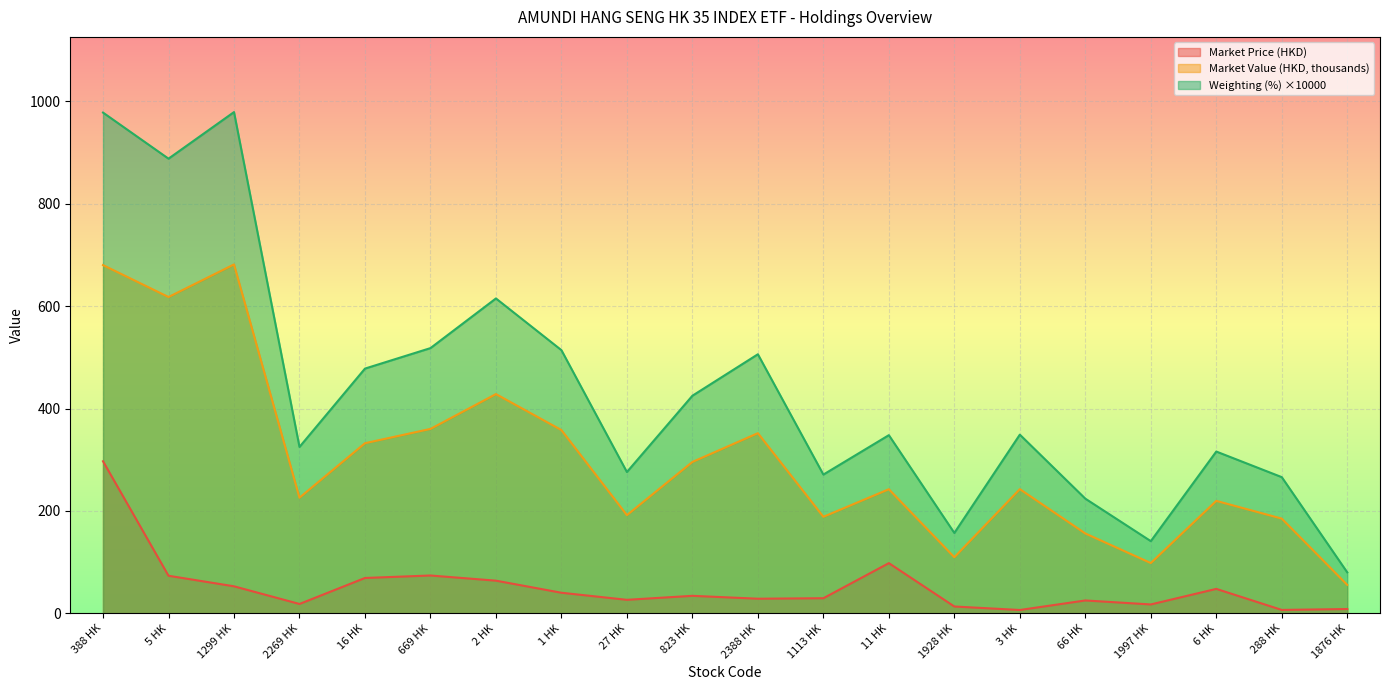

How many data points in Market Price (HKD) are less than 34?

10